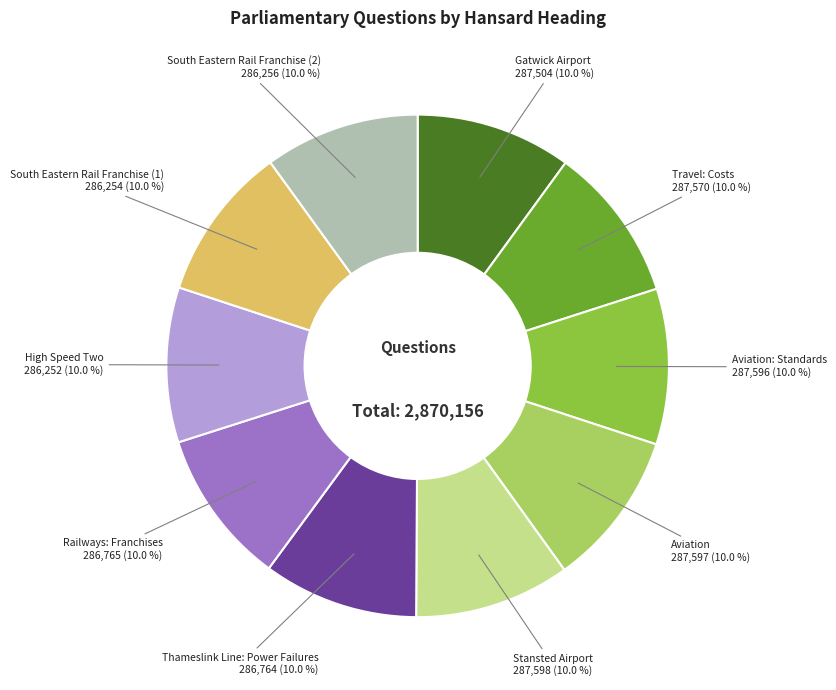

How many slices are in this pie chart?

10